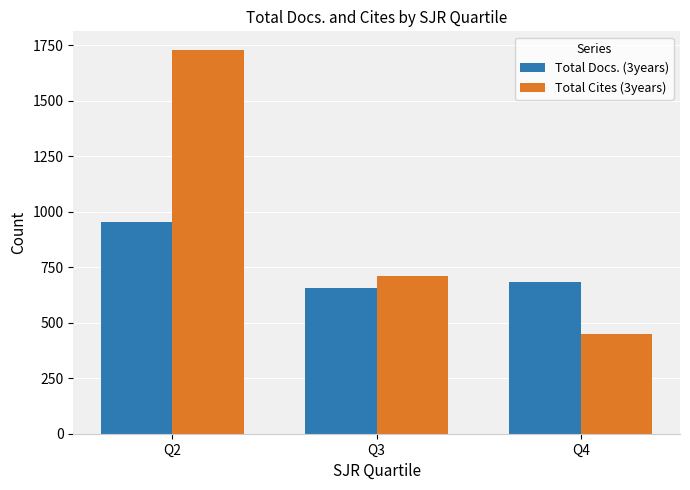

True or false: Total Cites (3years) has a value of 450 at Q4.

True